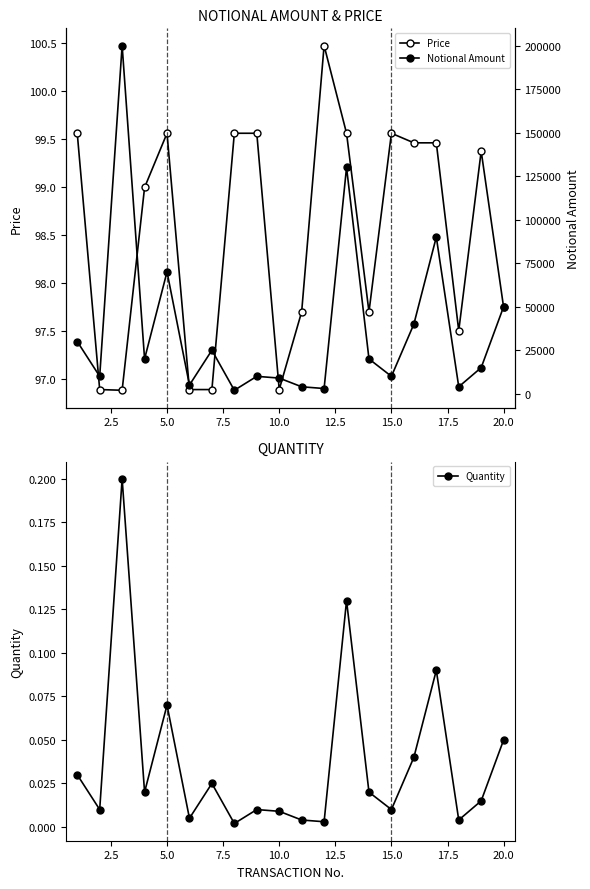

How many distinct data groups are displayed?

3